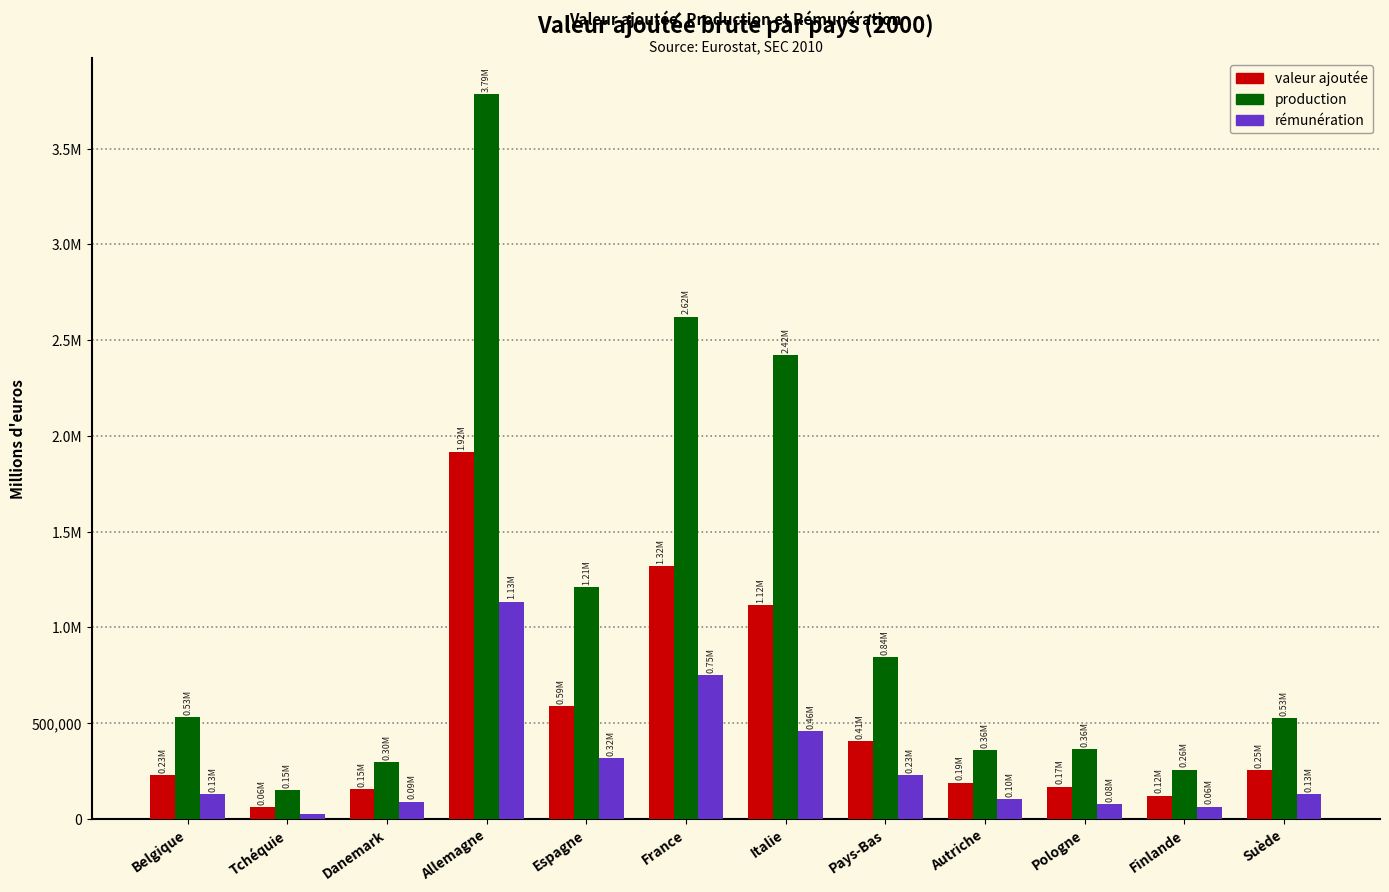

What are all the series names shown in the legend?

valeur ajoutée, production, rémunération